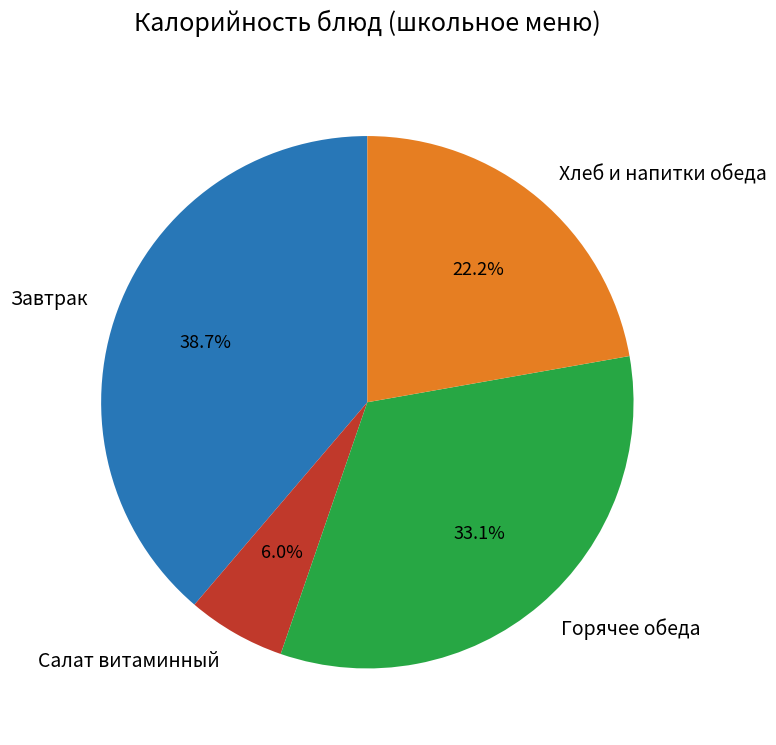

Count the number of slices in the pie.

4